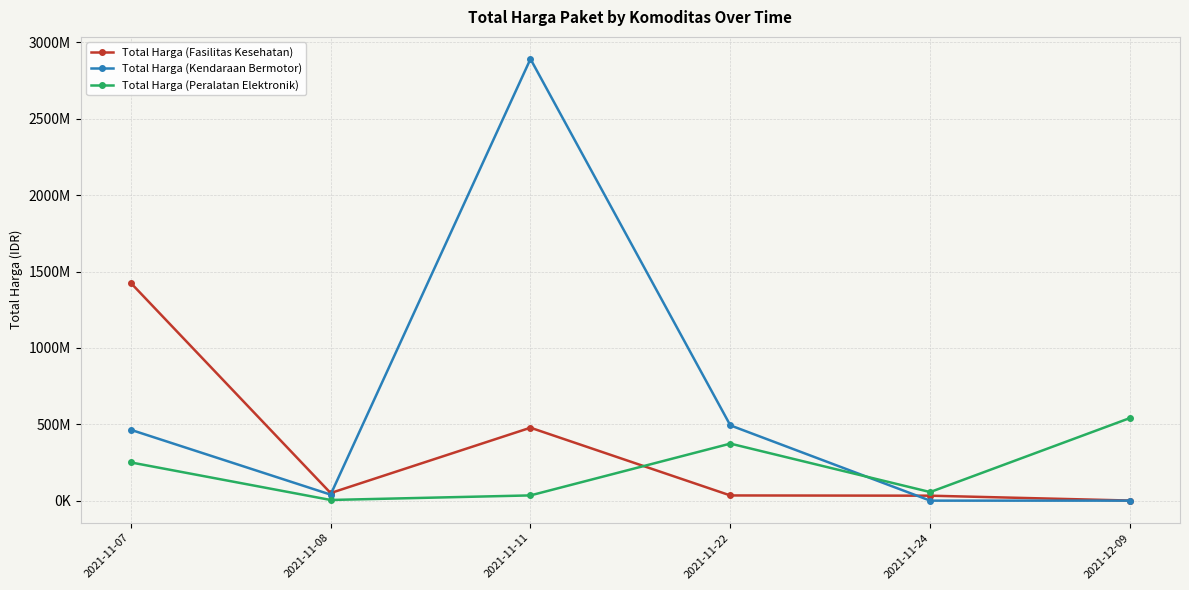

What is the sum of all Total Harga (Fasilitas Kesehatan) values?

2020217015